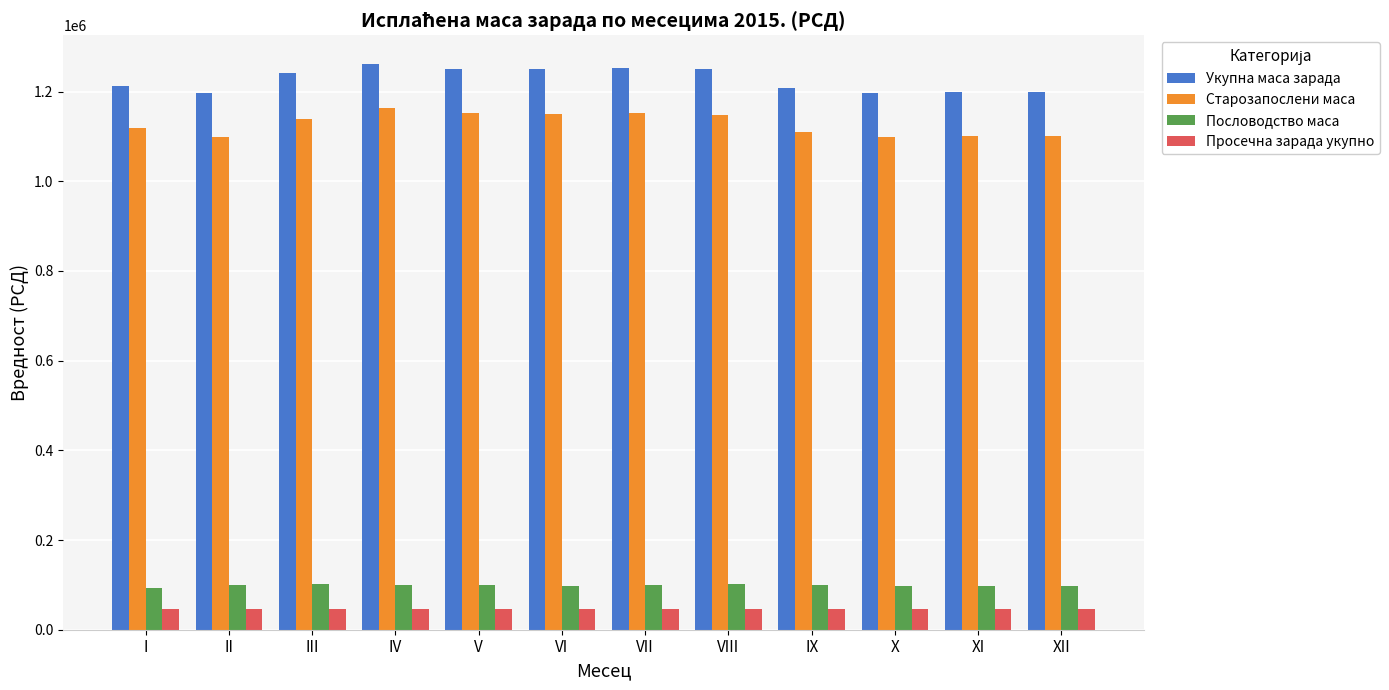

Rank the series by their maximum value, from lowest to highest.

Просечна зарада укупно, Пословодство маса, Старозапослени маса, Укупна маса зарада